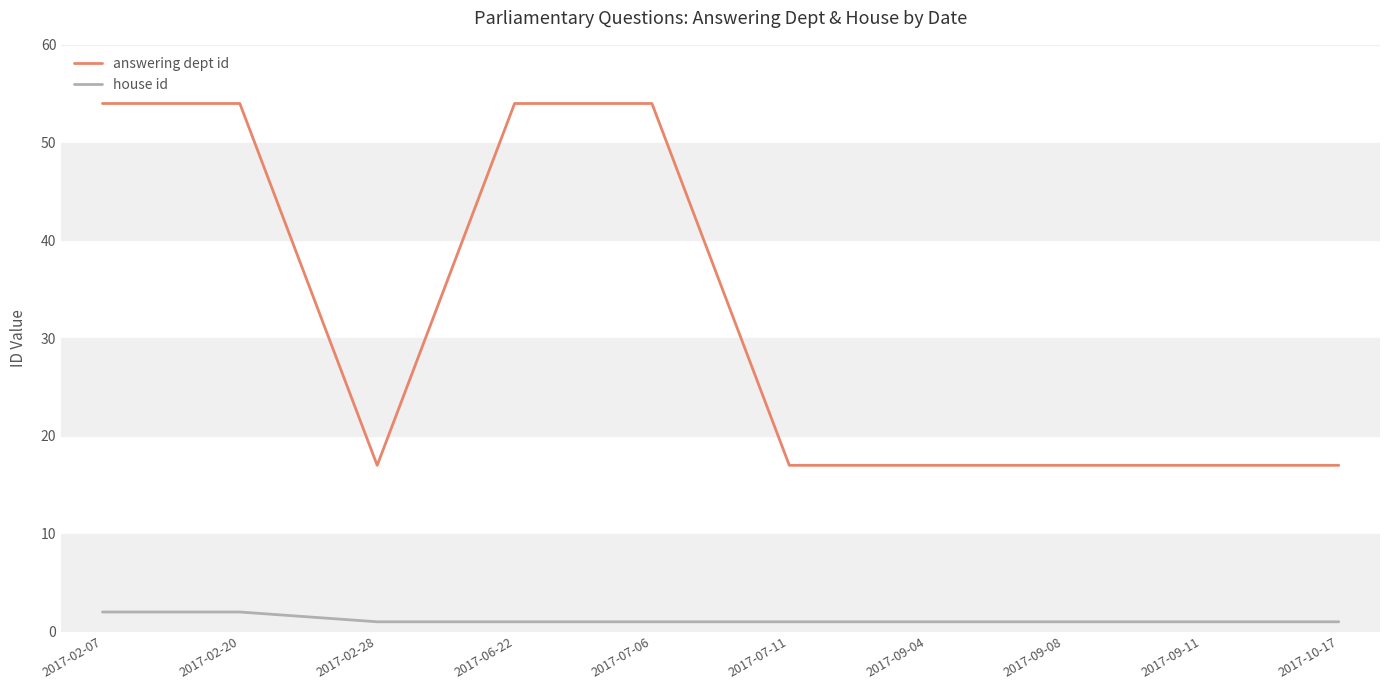

How many series are shown in this chart?

2